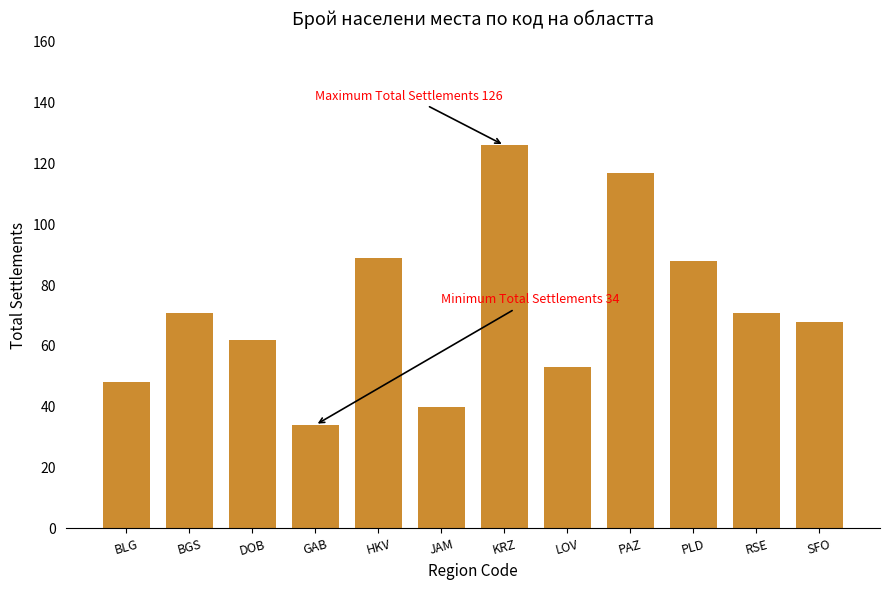

What is the label of the 4th bar from the right?

PAZ